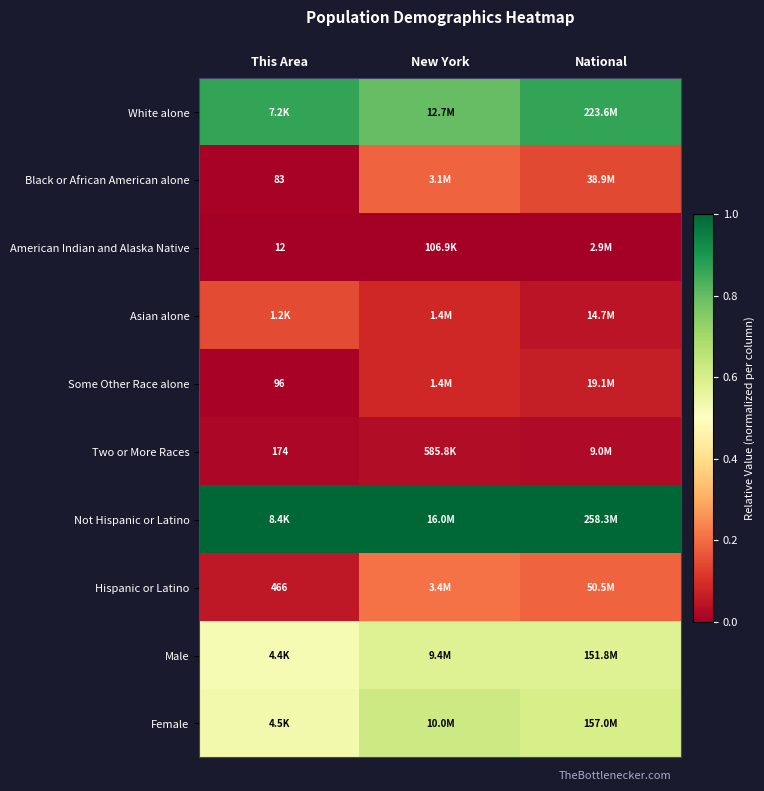

Count the number of data series in this chart.

10